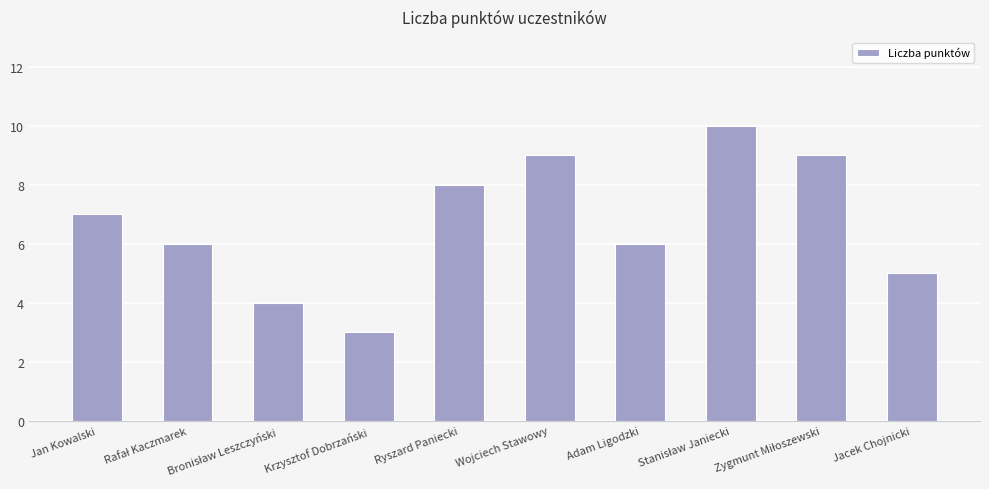

How many values are below 7?

5